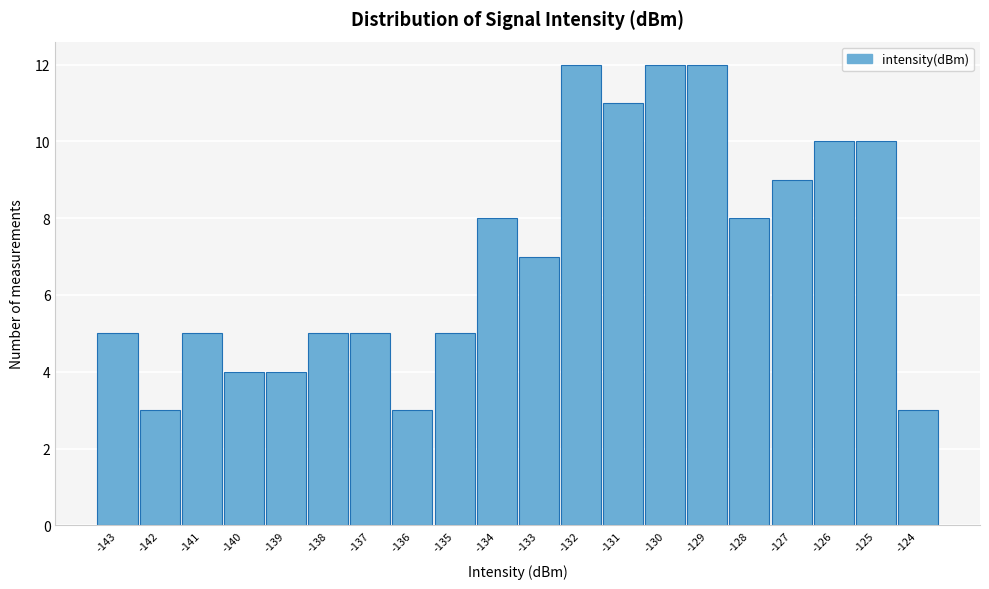

Reading left to right, list all the values displayed in this chart.

-143=5	-142=3	-141=5	-140=4	-139=4	-138=5	-137=5	-136=3	-135=5	-134=8	-133=7	-132=12	-131=11	-130=12	-129=12	-128=8	-127=9	-126=10	-125=10	-124=3